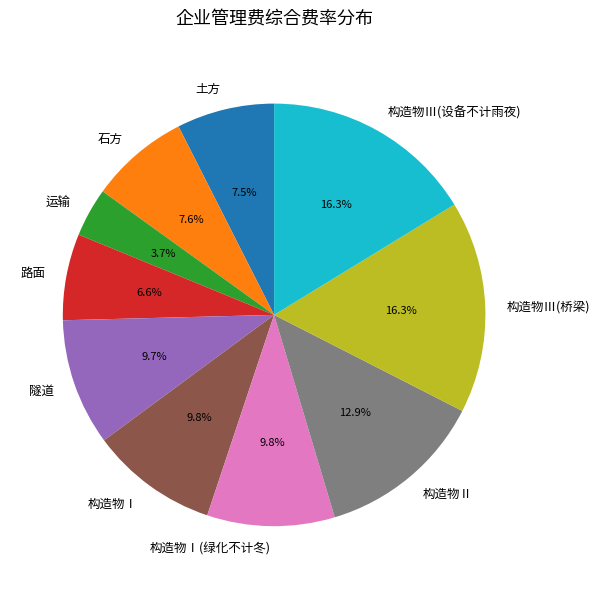

What portion of the pie excludes 土方?

92.5%